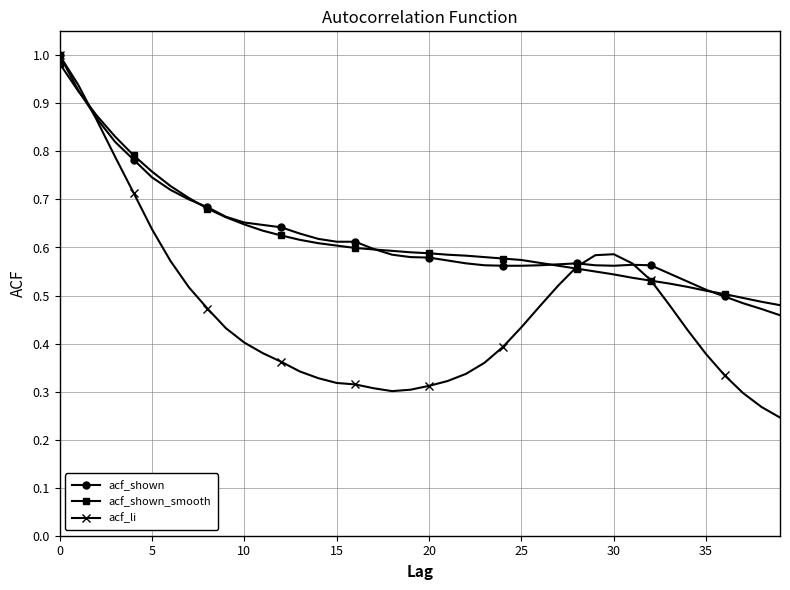

What are all the series names shown in the legend?

acf_shown, acf_shown_smooth, acf_li